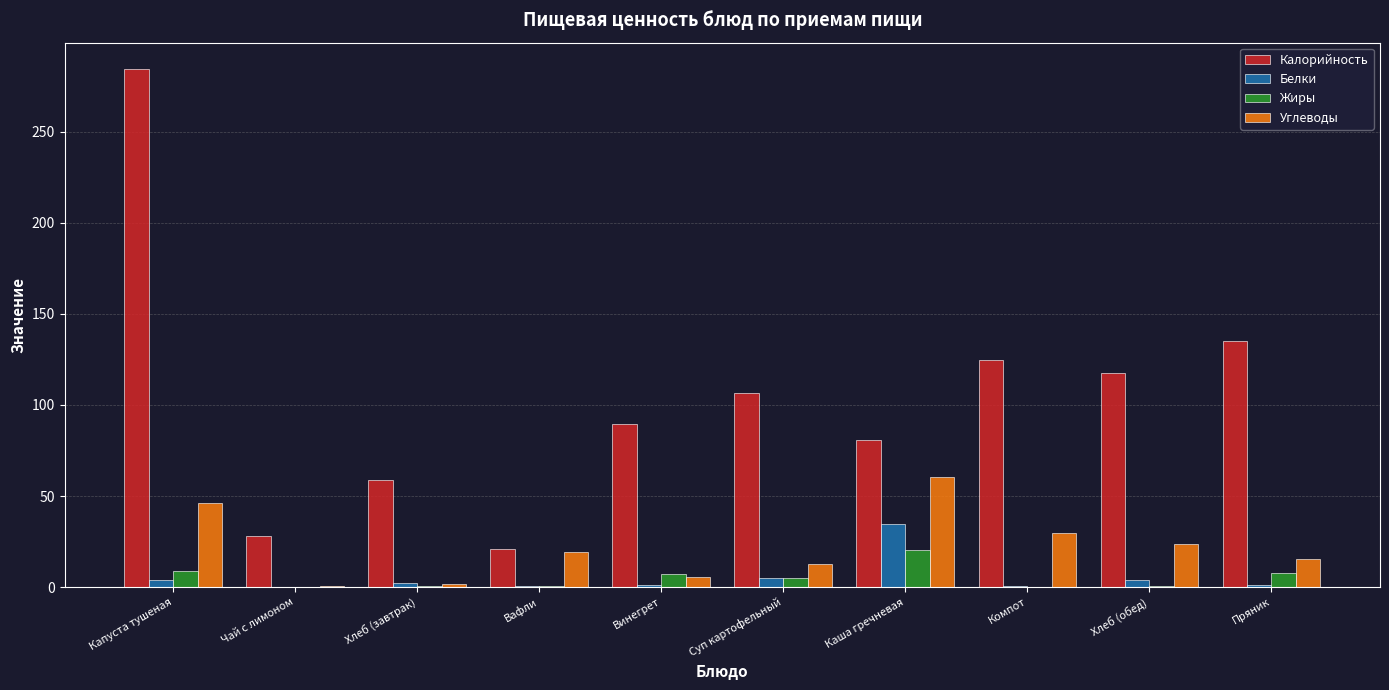

Which series changed the most between Хлеб (завтрак) and Винегрет?

Калорийность